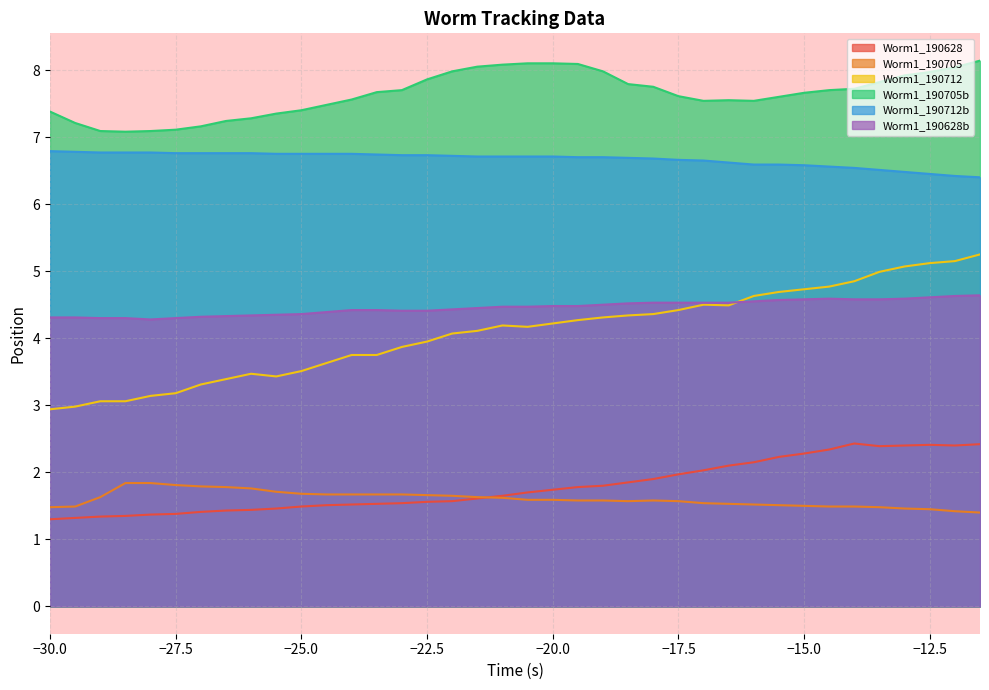

True or false: Worm1_190628 and Worm1_190712 cross at least once.

False